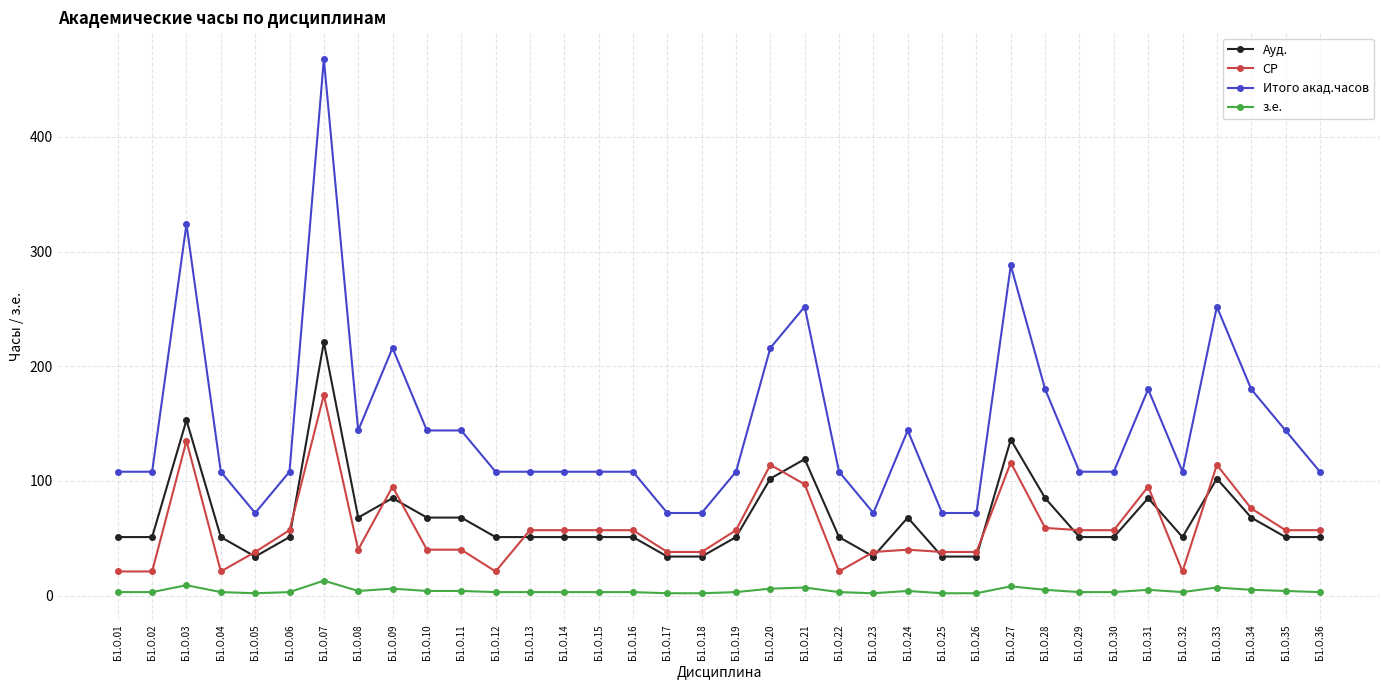

Rank the series by their maximum value, from highest to lowest.

Итого акад.часов, Ауд., СР, з.е.